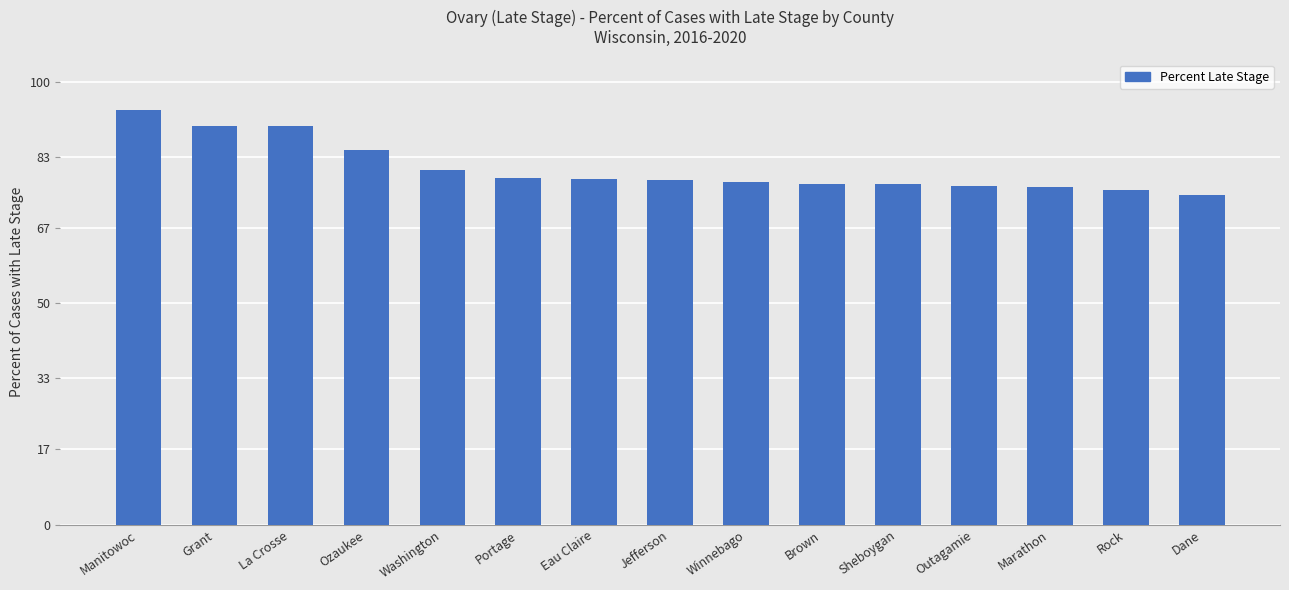

The value at Rock is 75.6. True or false?

True